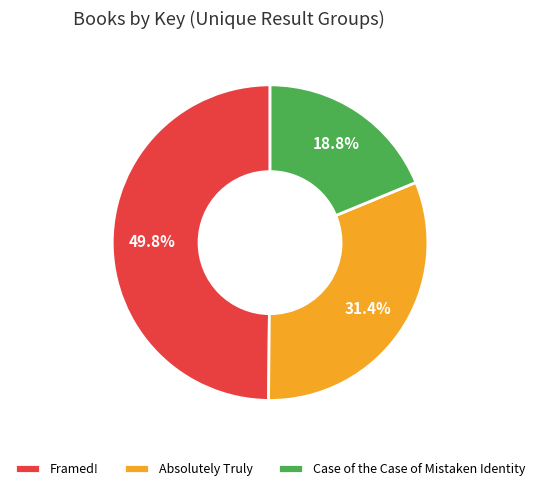

Between Absolutely Truly and Framed!, which is larger?

Framed!